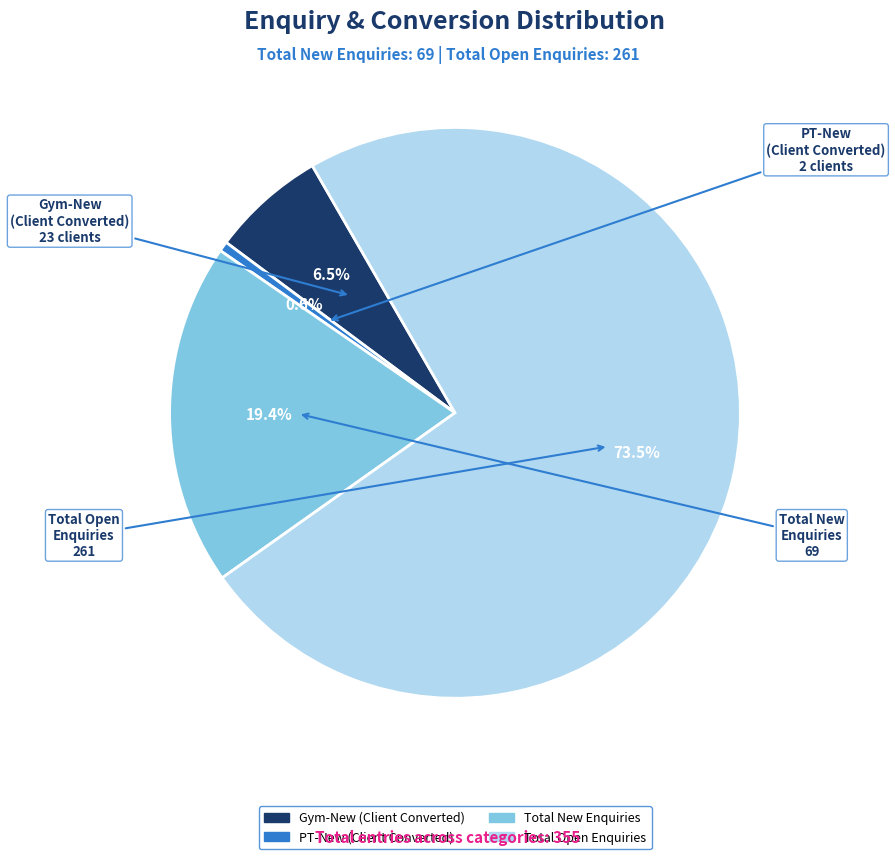

What is the majority slice?

Total Open Enquiries